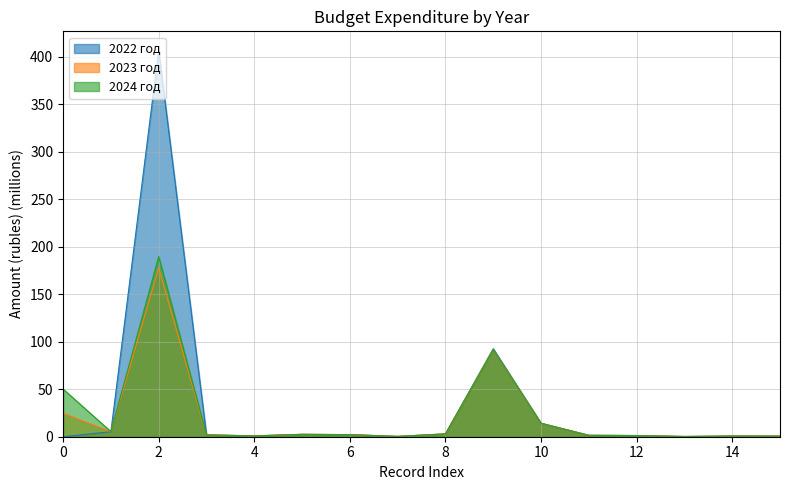

Reading right to left, transcribe all the data shown in this chart.

2022 год: 15=0.6	14=0.7	13=0.2	12=1.2	11=1.5	10=14.1	9=92.6	8=3.0	7=0.3	6=2.1	5=2.5	4=0.9	3=1.9	2=406.2	1=5.3	0=0.0
2023 год: 15=0.6	14=0.7	13=0.2	12=1.2	11=1.5	10=14.1	9=91.6	8=3.0	7=0.3	6=2.2	5=2.5	4=0.9	3=2.0	2=177.4	1=5.4	0=24.5
2024 год: 15=0.6	14=0.7	13=0.2	12=1.2	11=1.5	10=14.1	9=91.6	8=3.0	7=0.3	6=2.2	5=2.5	4=0.9	3=2.0	2=189.7	1=5.4	0=50.1